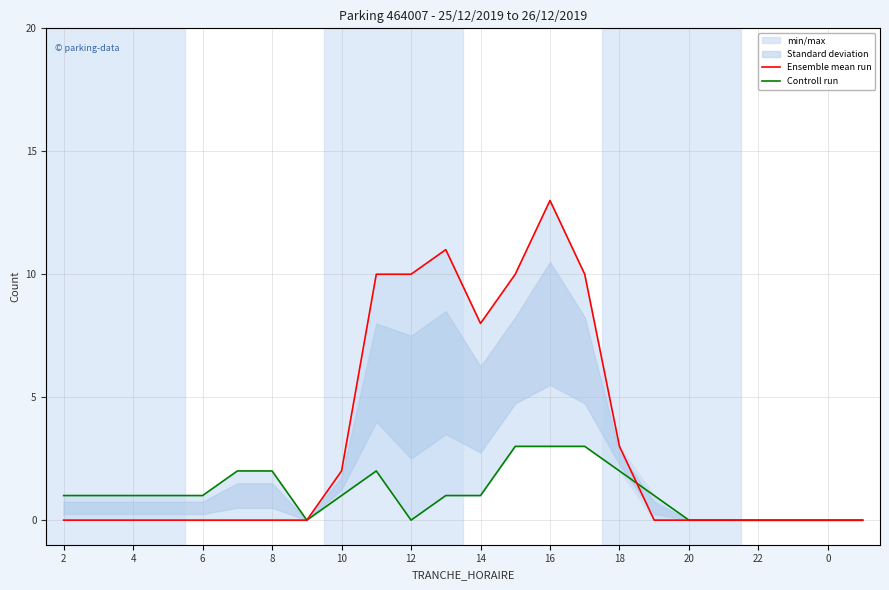

Reading left to right, list all the values displayed in this chart.

Ensemble mean run: 0	0	0	0	0	0	0	0	2	10	10	11	8	10	13	10	3	0	0	0	0	0	0	0
Controll run: 1	1	1	1	1	2	2	0	1	2	0	1	1	3	3	3	2	1	0	0	0	0	0	0